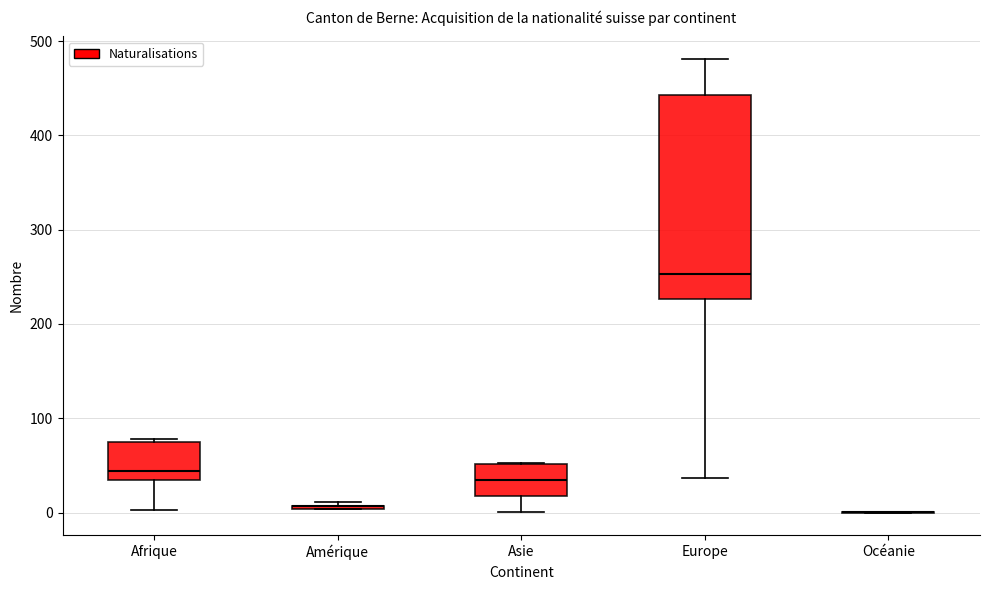

Reading left to right, read every box against the y-axis: the position of its median line, the range the box covers, and the ends of its whiskers. The values are not printed on the chart, so give them approximately, as read against the axis.

Afrique: median 40, box 30 to 80, whiskers 0 to 80
Amérique: box collapsed to a line at 10, whiskers 0 to 10
Asie: median 40, box 20 to 50, whiskers 0 to 50
Europe: median 250, box 230 to 440, whiskers 40 to 480
Océanie: box collapsed to a line at 0, whiskers 0 to 0